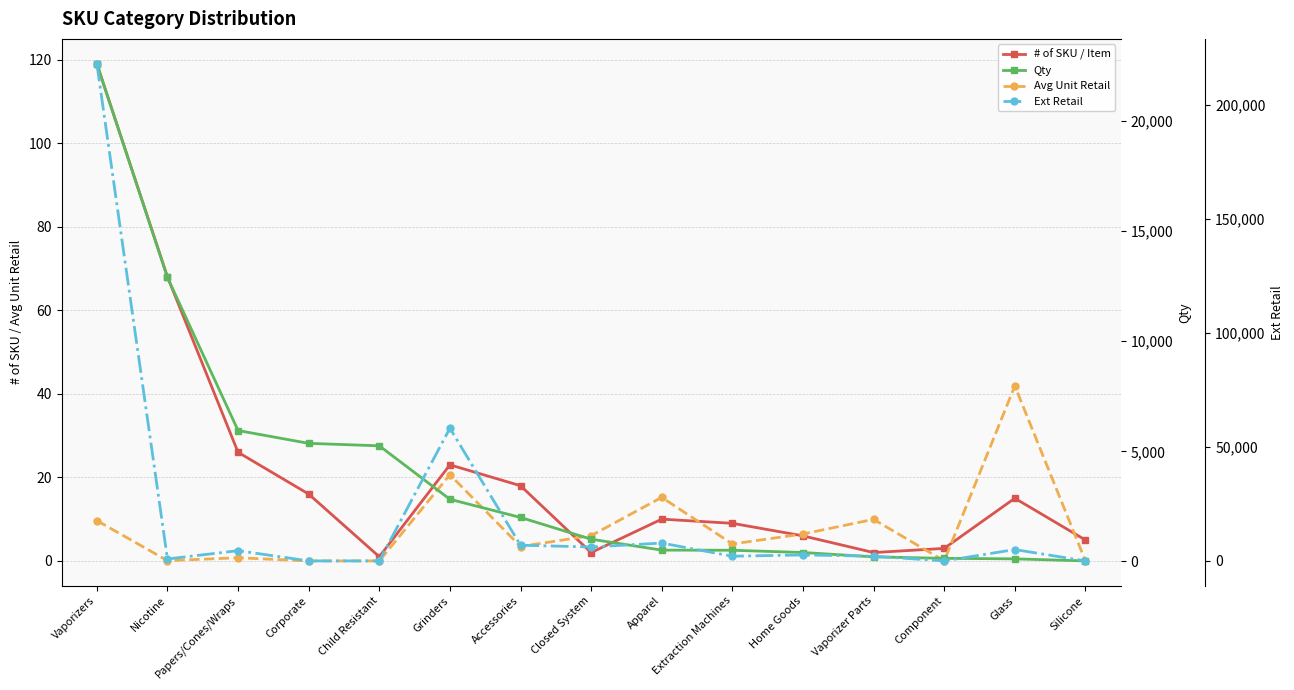

In Avg Unit Retail, how many points are higher than both neighbors (excluding endpoints)?

5